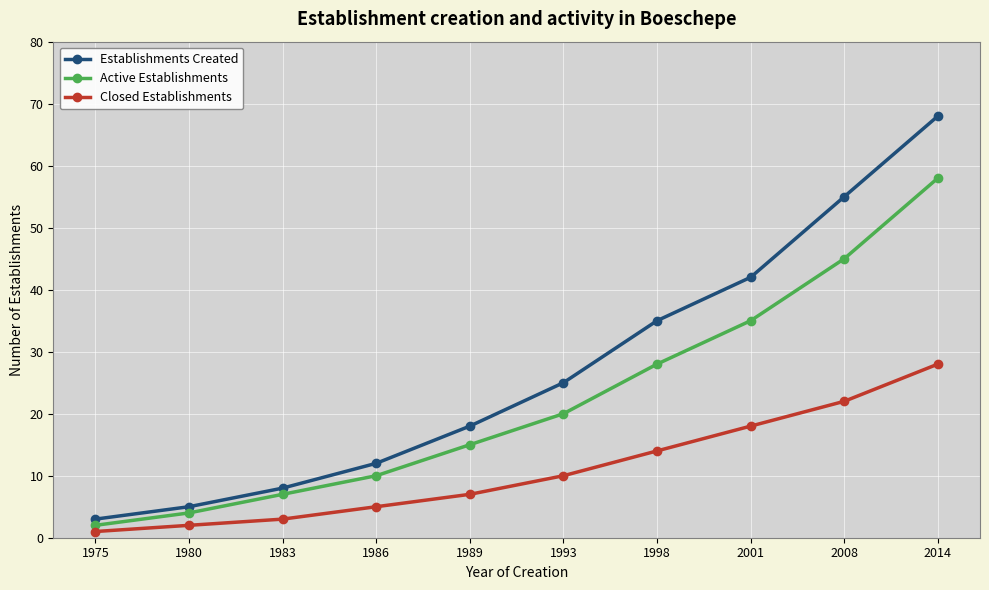

How many data points in Active Establishments are less than 20?

5